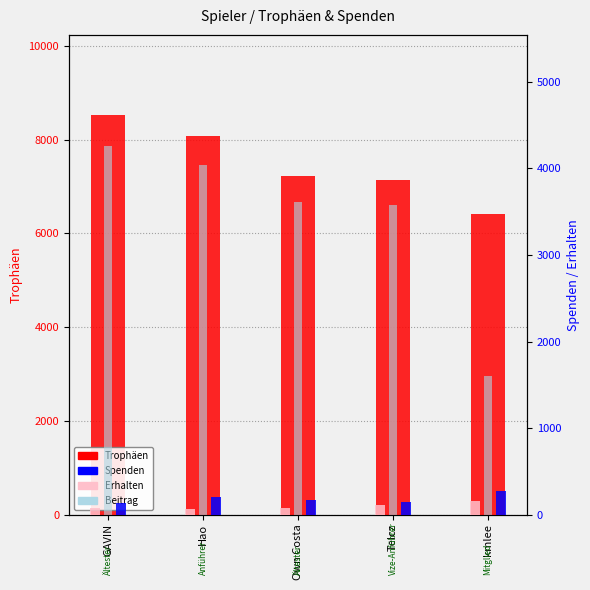

Which series changed the most between Hao and Own Costa?

Trophäen